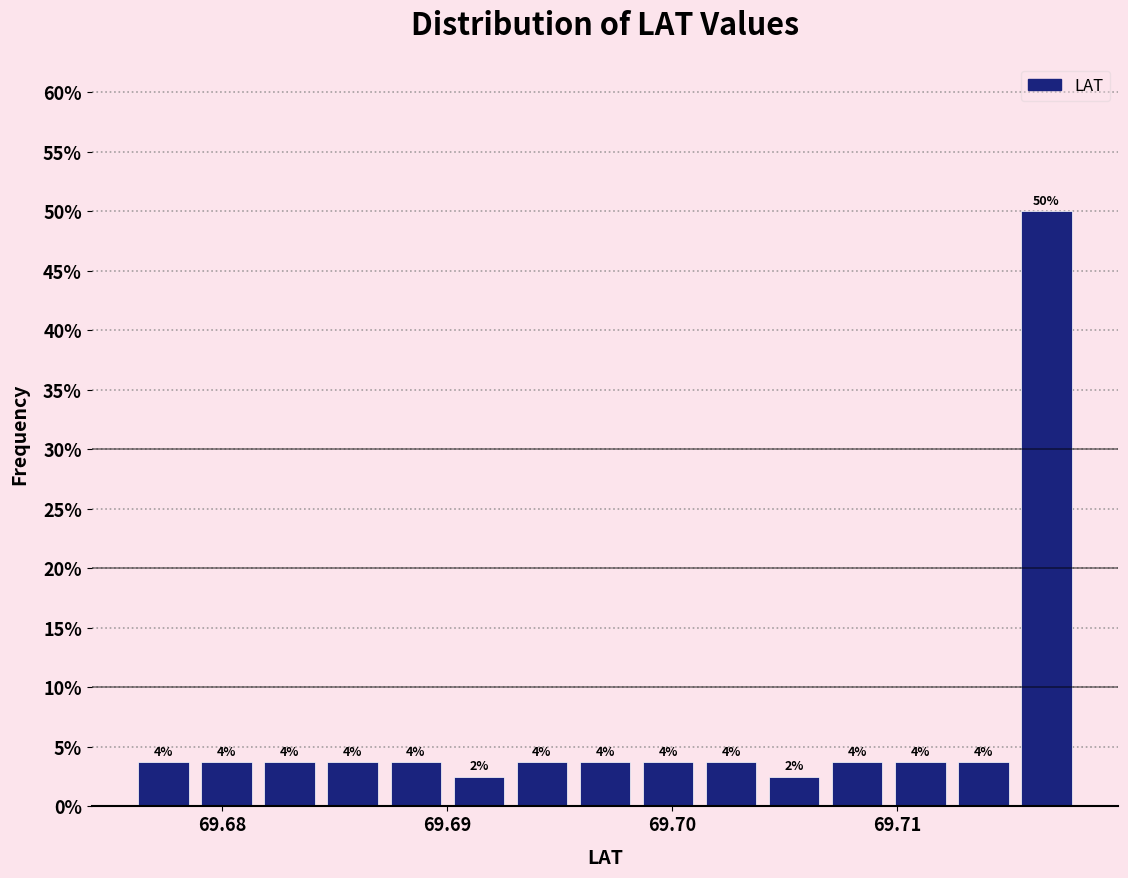

Read against the x-axis, roughly where is the centre of the tallest bar?

69.717